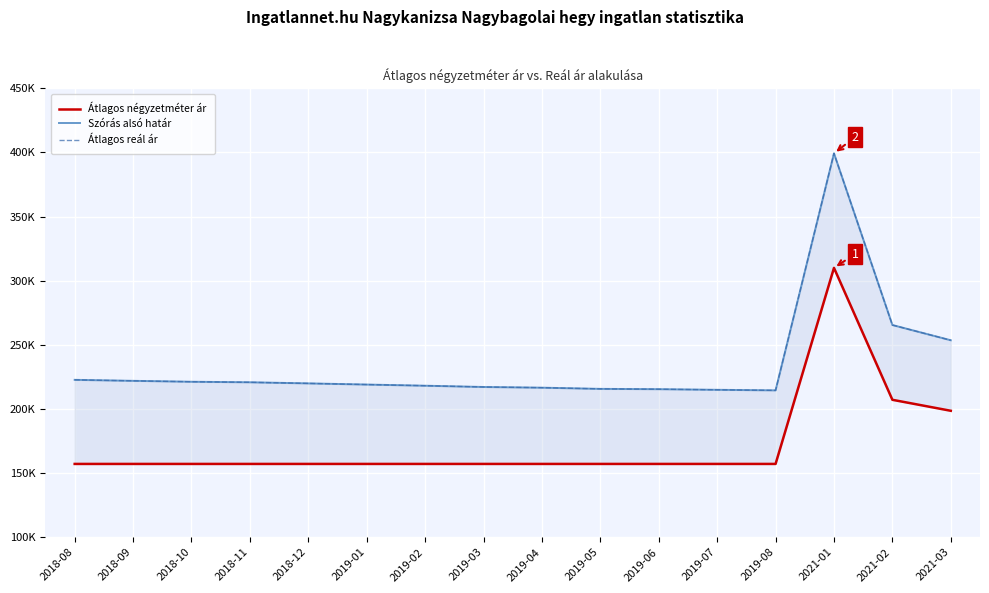

True or false: Átlagos négyzetméter ár and Szórás alsó határ cross at least once.

False